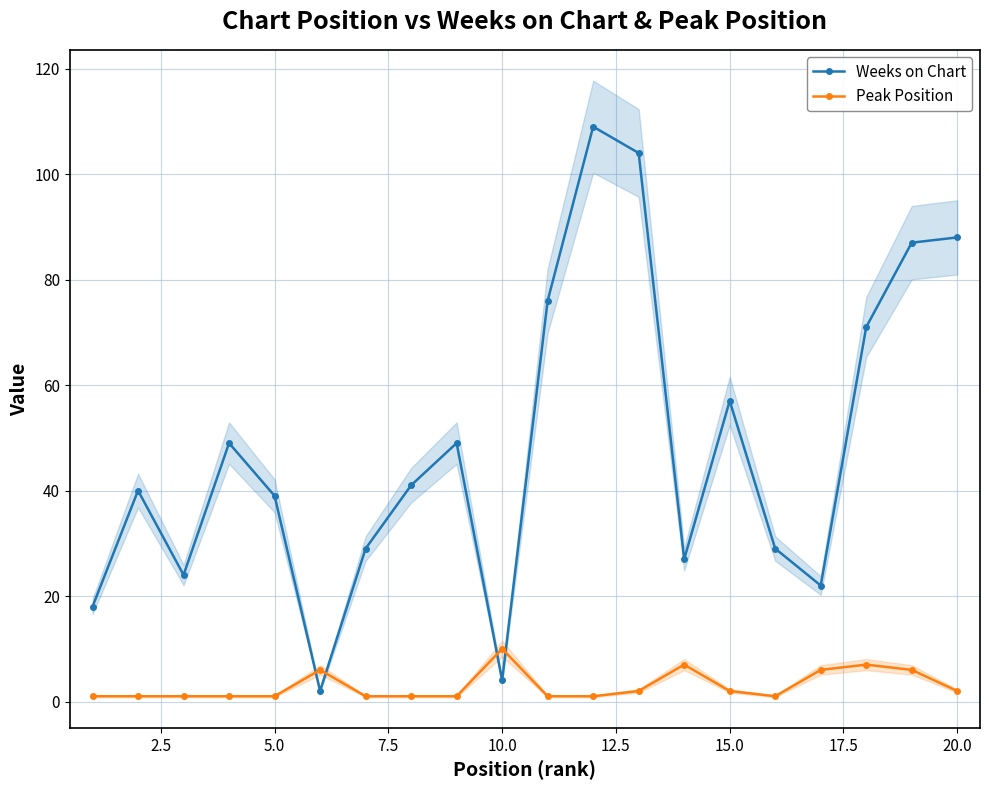

In Weeks on Chart, how many points are lower than both neighbors (excluding endpoints)?

5